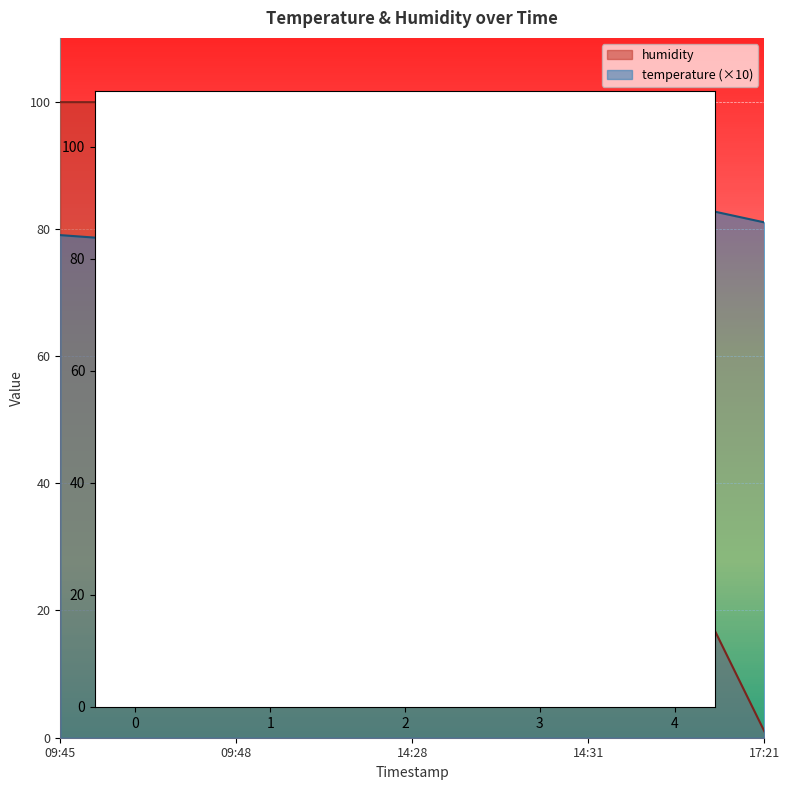

How many data points does each series have?

5